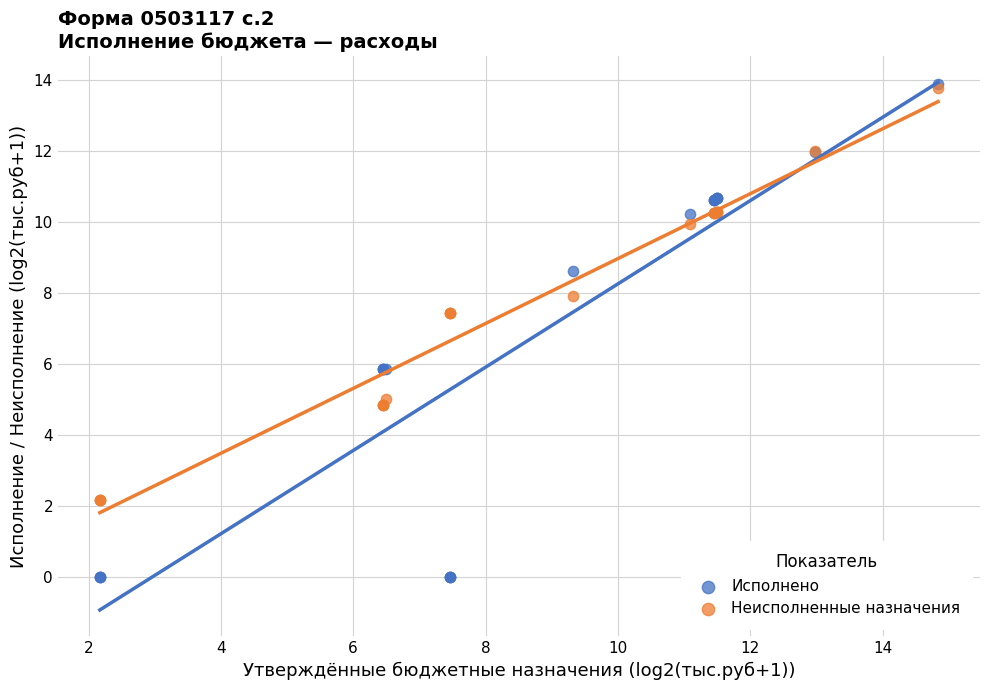

Which series contains the lowest Y value?

Исполнено